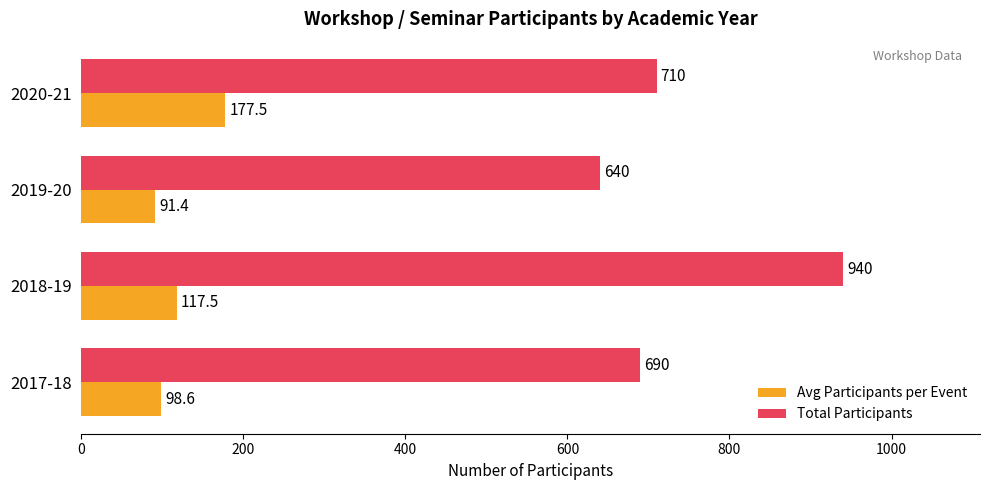

At how many categories does at least one series exceed 752?

1